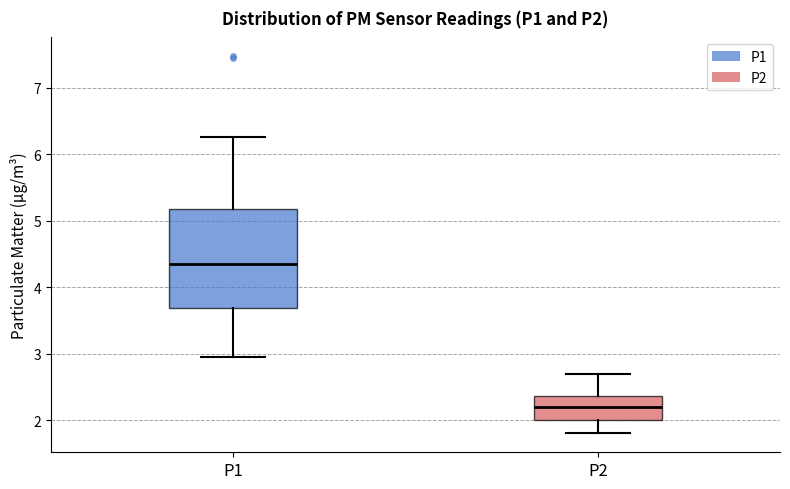

Reading left to right, transcribe this box plot: for each box, give where its median line is, the range the box spans, and where its two whiskers end, as read against the y-axis. The values are not printed on the chart, so give them approximately, as read against the axis.

P1: median 4.4, box 3.7 to 5.2, whiskers 3.0 to 6.3
P2: median 2.2, box 2.0 to 2.4, whiskers 1.8 to 2.7